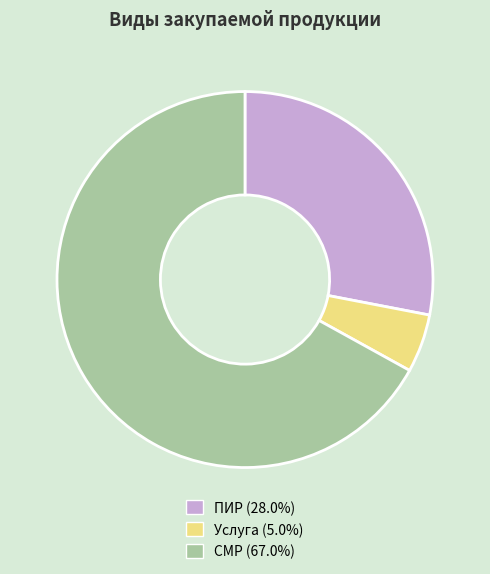

Is it true that СМР is 74% of the pie?

False